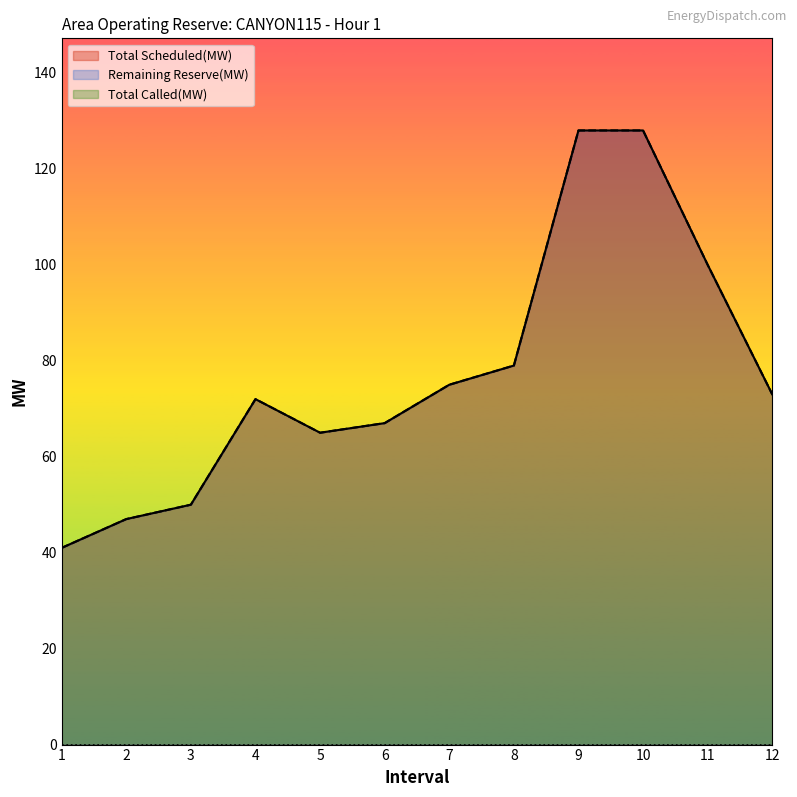

Which category has the lowest value across all series?

1